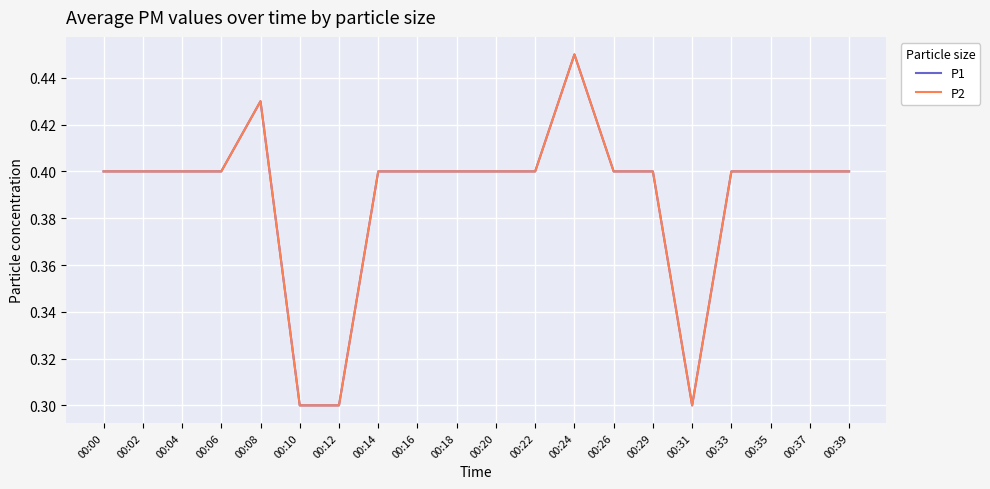

What is the greatest value displayed?

0.5